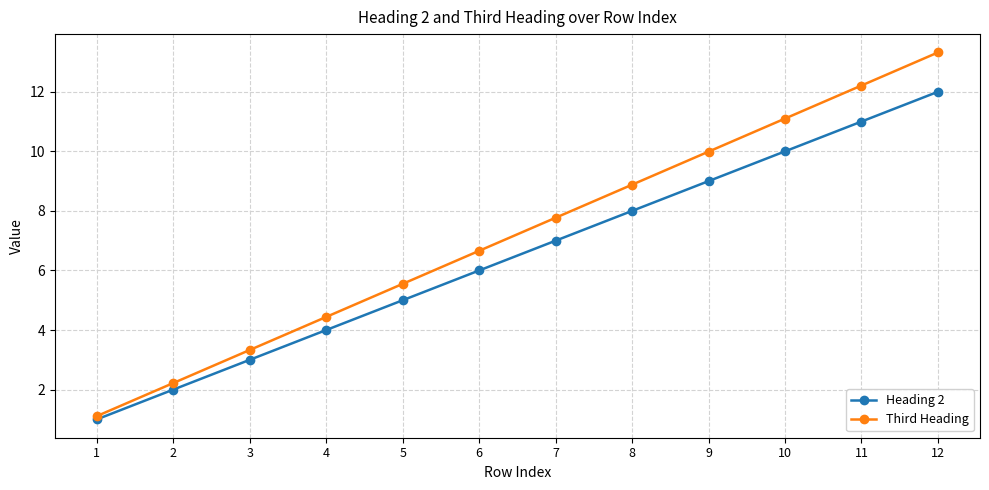

How many data points in Heading 2 are less than 7?

6